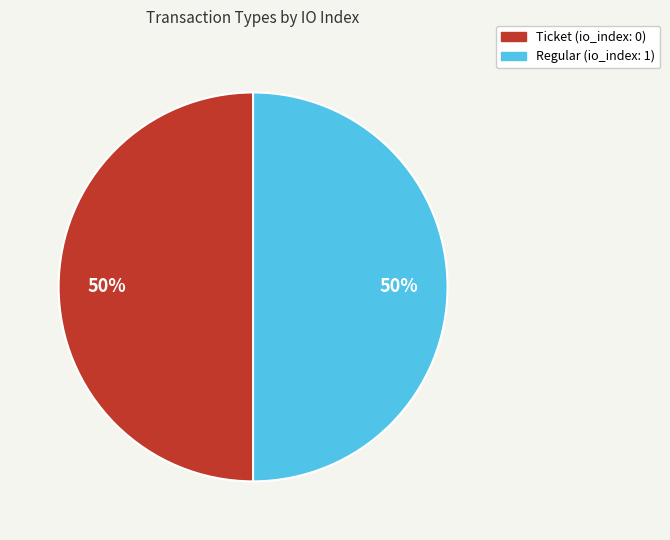

What is the ratio of the value at Regular to the value at Ticket?

1.0